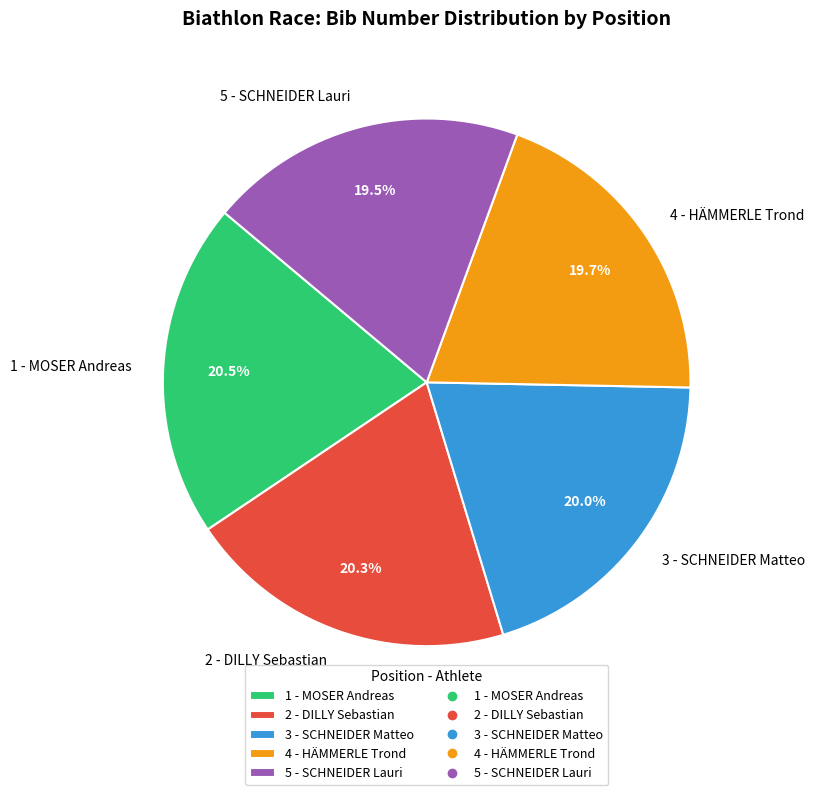

Count the number of slices in the pie.

5